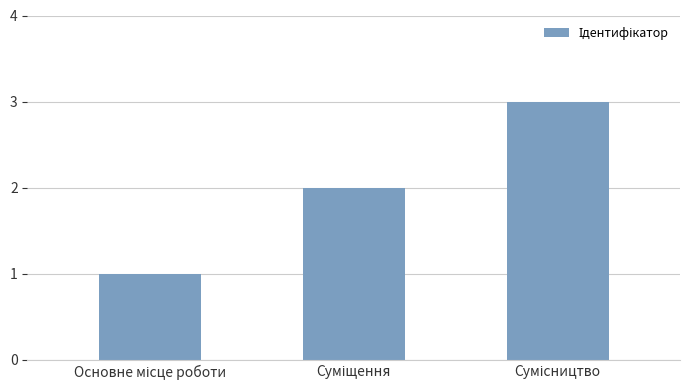

What is the sum of all values?

6